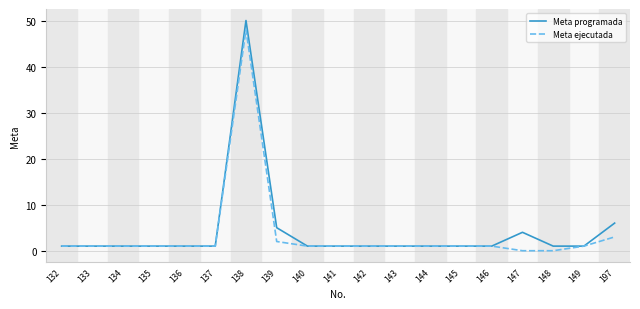

Which series has the largest range (max minus min)?

Meta programada